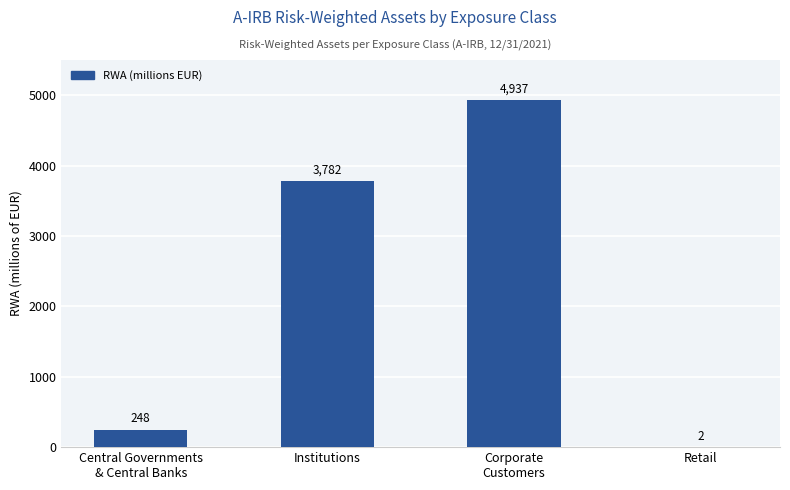

Which has a higher value, Institutions or Corporate
Customers?

Corporate
Customers